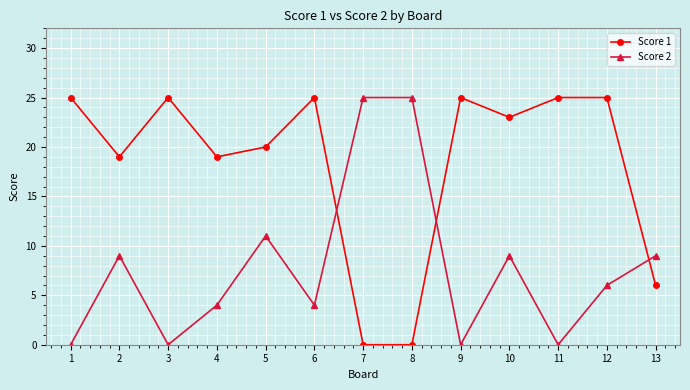

Rank the series at 2 from lowest to highest value.

Score 2, Score 1